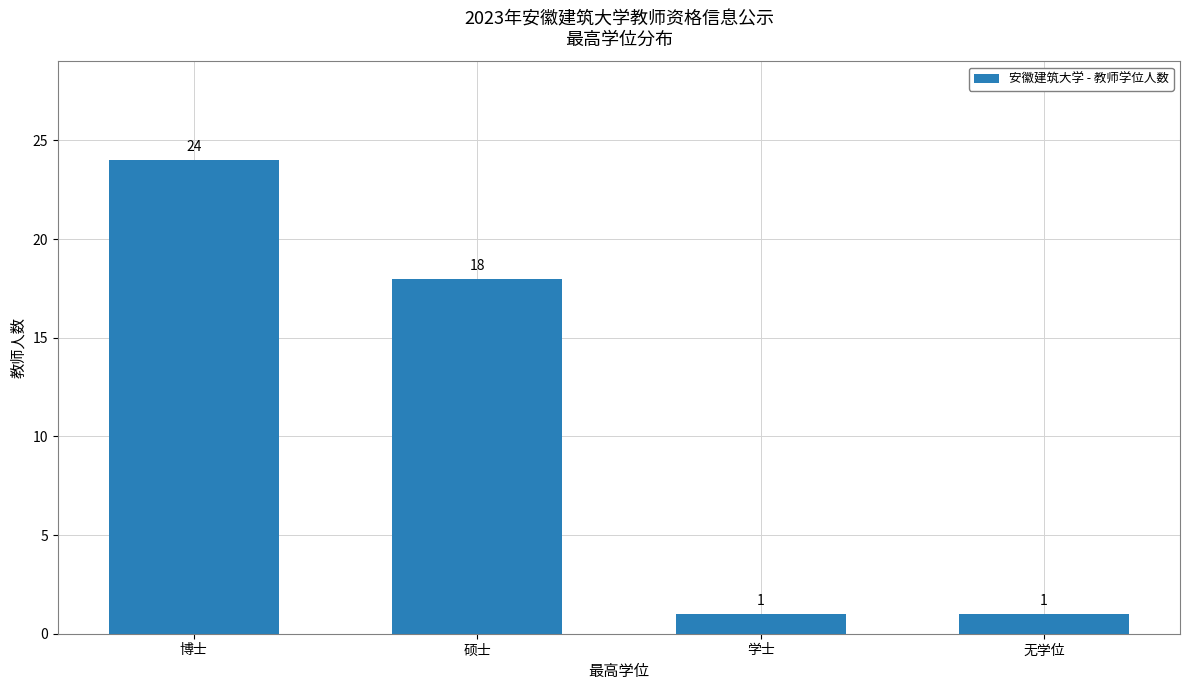

How many values are below 18?

2